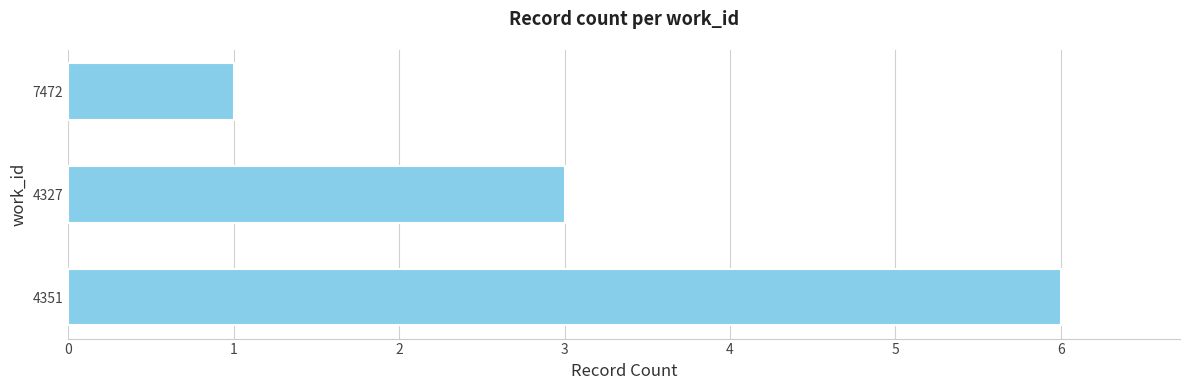

How many series are shown in this chart?

1